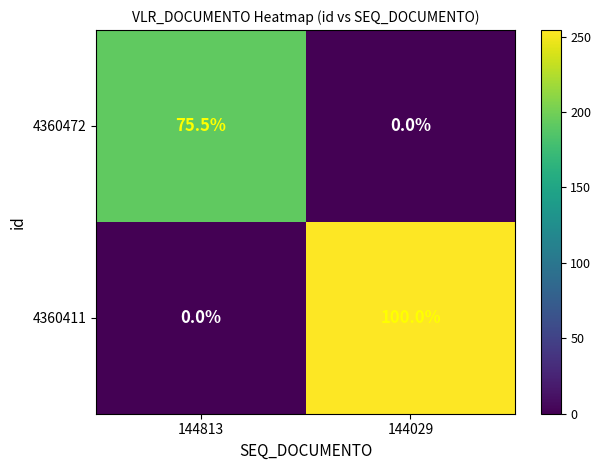

At 144029, list the series in order from smallest to largest.

4360472, 4360411